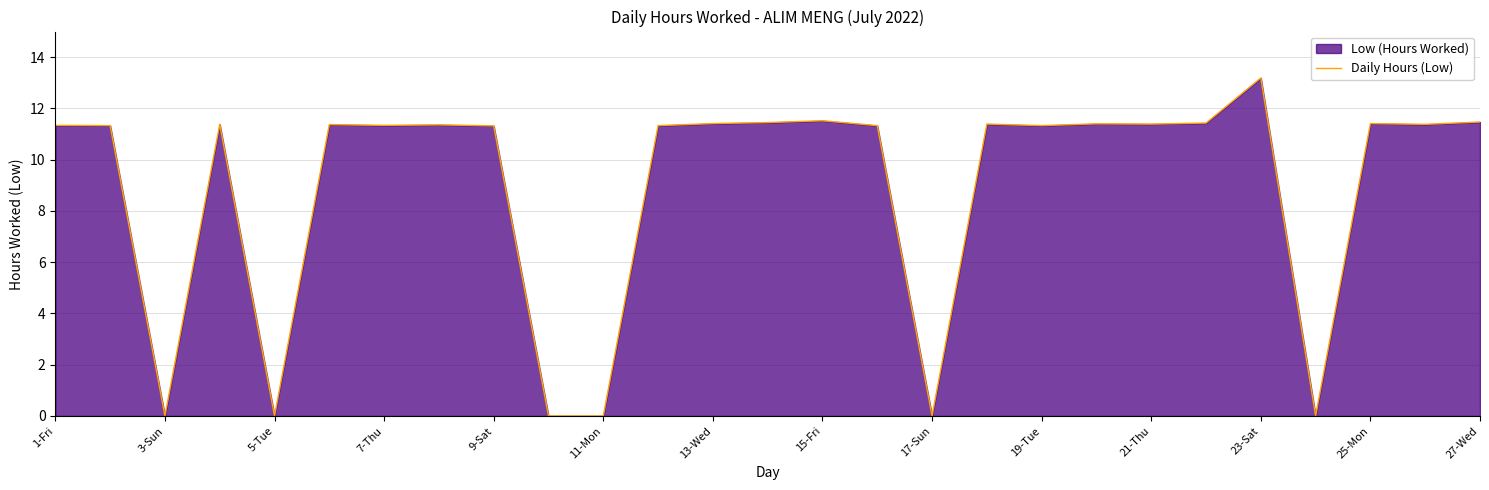

Where does the data first go above 11?

1-Fri